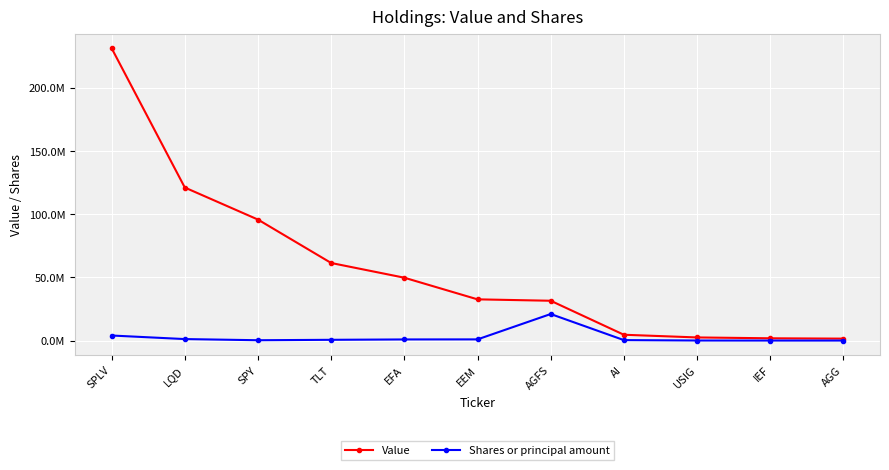

Between EFA and EEM, which series saw the biggest shift?

Value